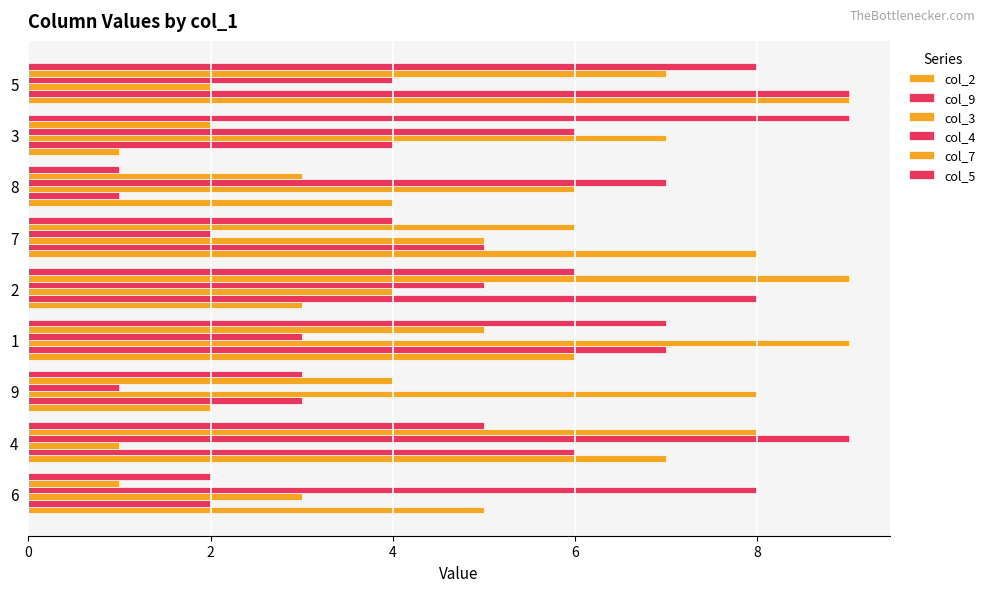

Count the number of categories in the chart.

9